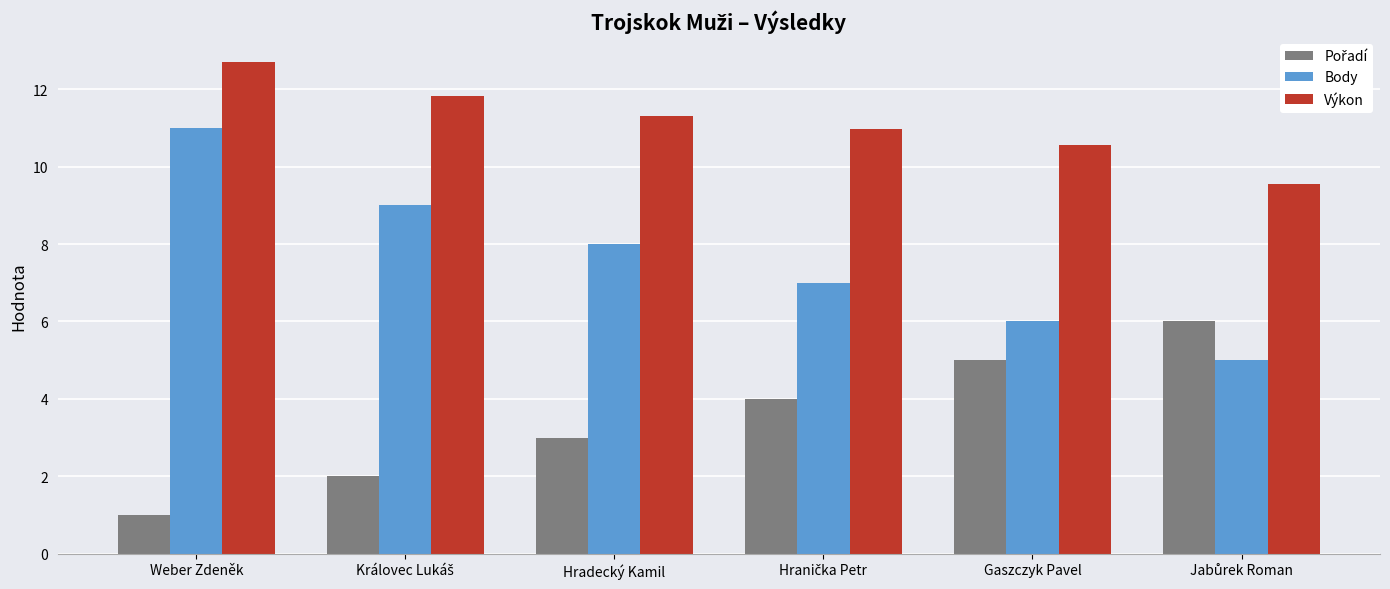

What is the average value of the Výkon series?

11.2